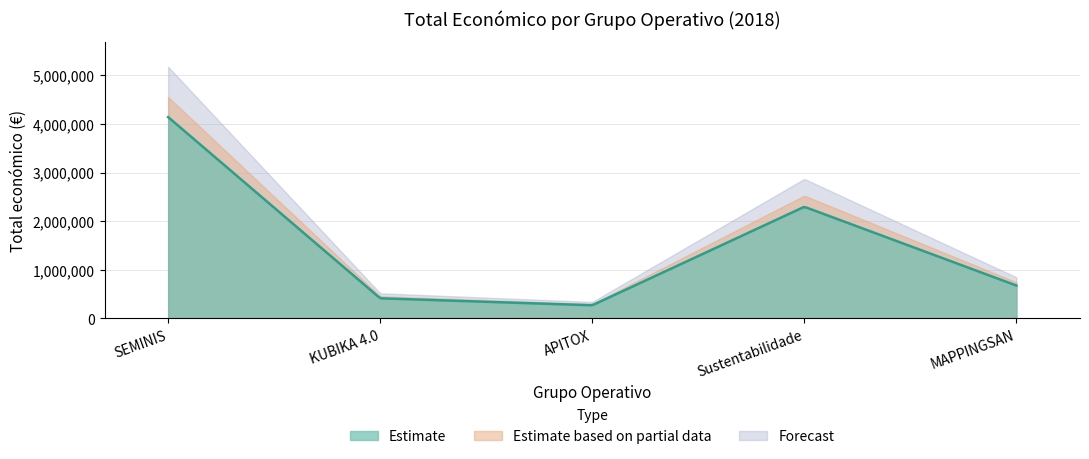

Where is the first local minimum?

APITOX